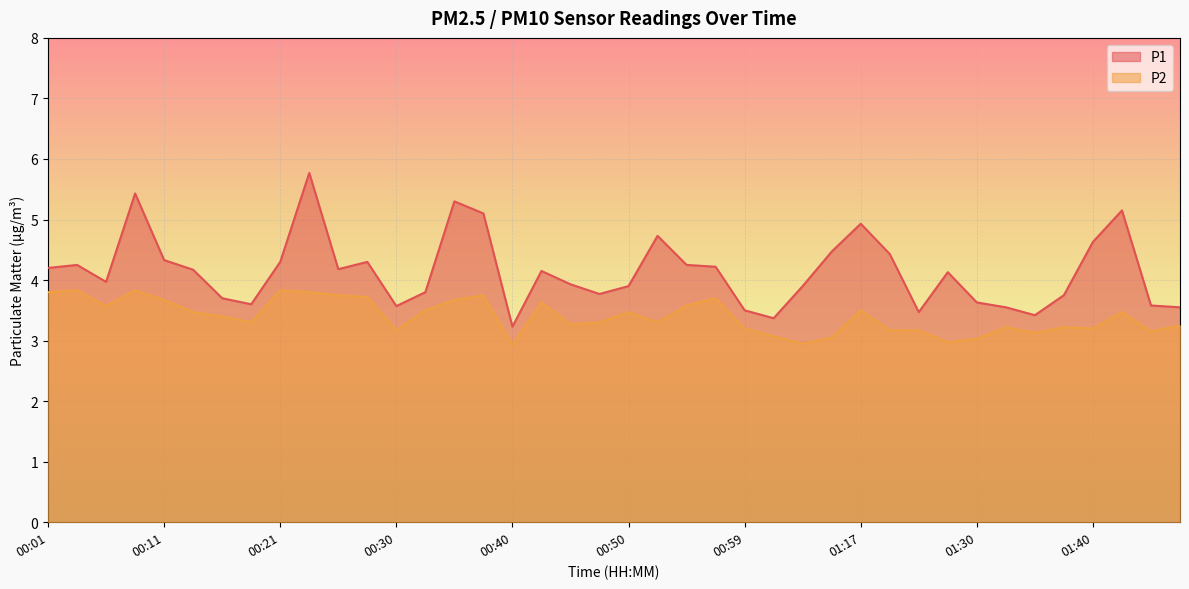

True or false: P2 has more than 1 interior local peaks.

True